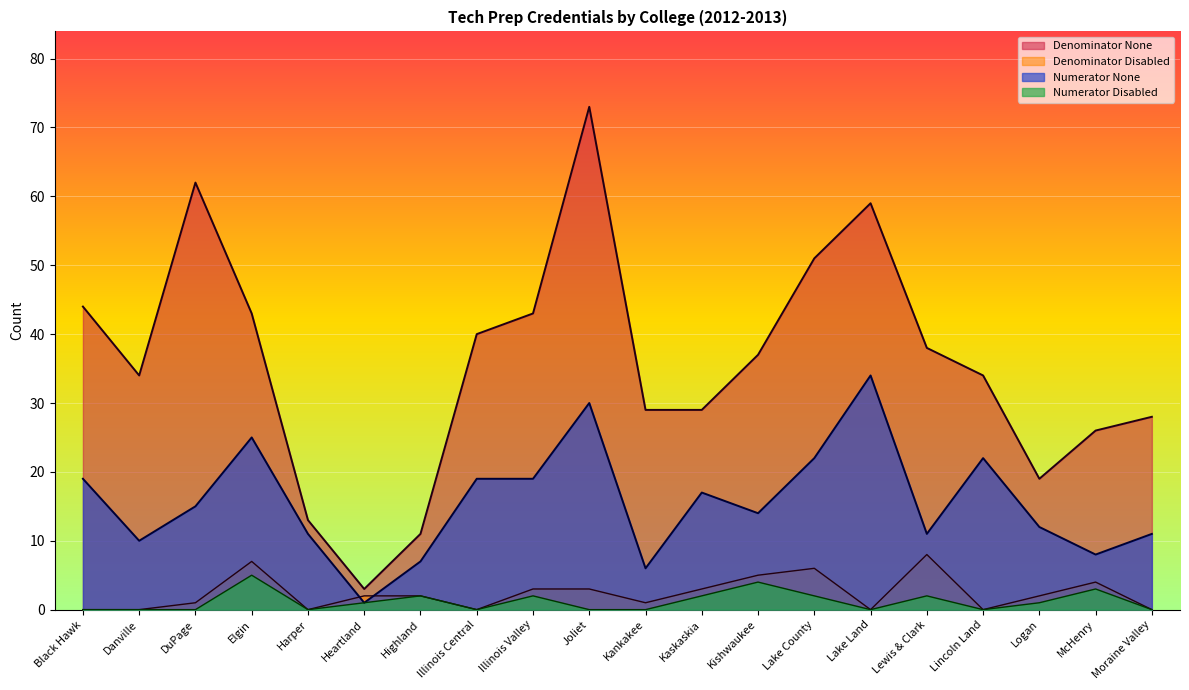

What position from the left is Joliet?

10